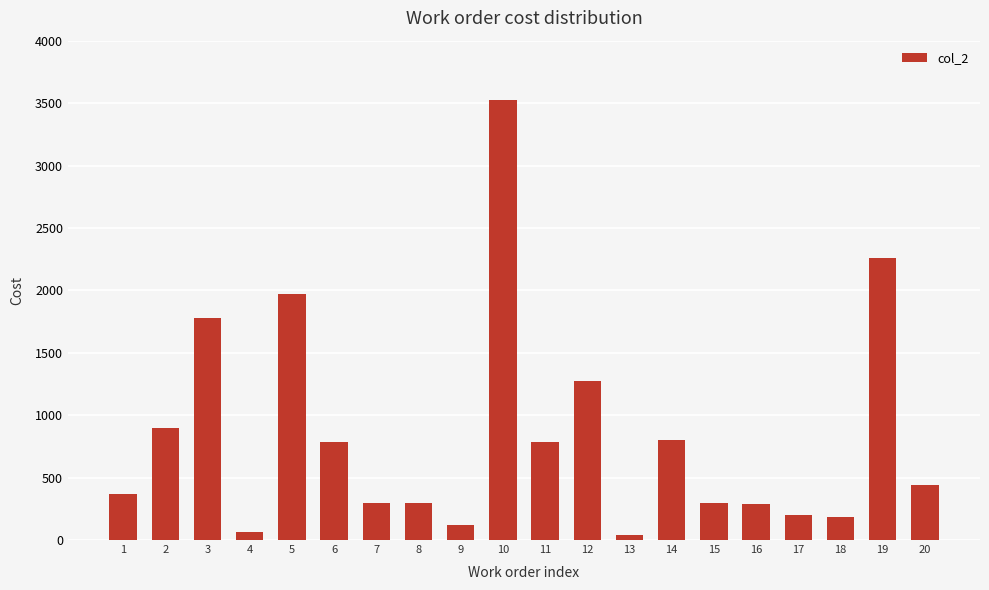

What is the average value?

832.8